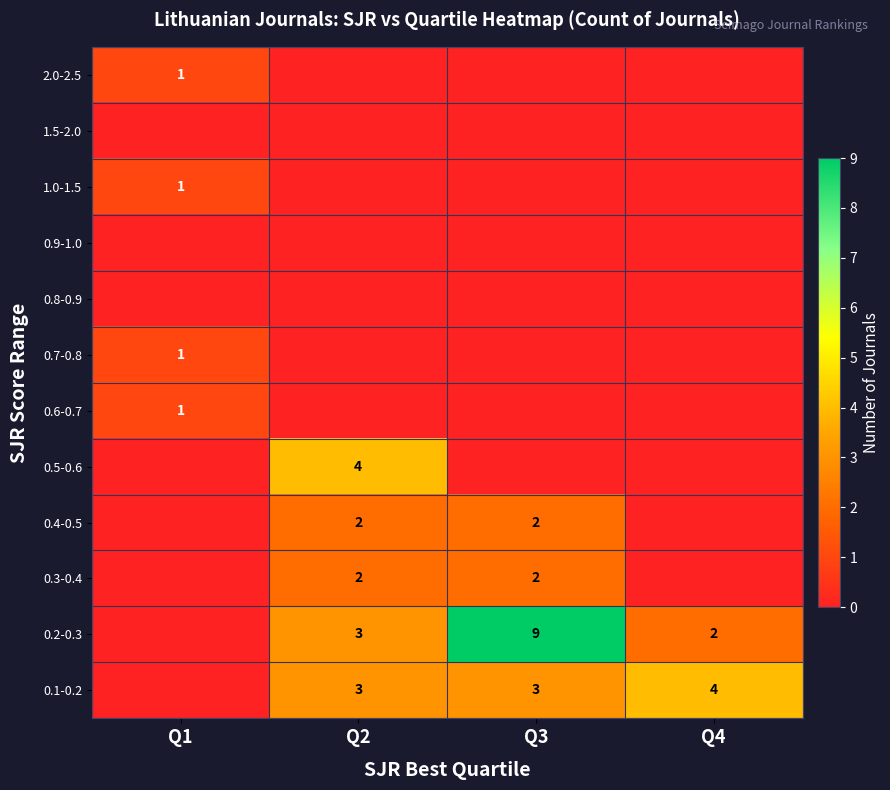

Rank the categories by 0.9-1.0 value from lowest to highest.

Q1, Q2, Q3, Q4